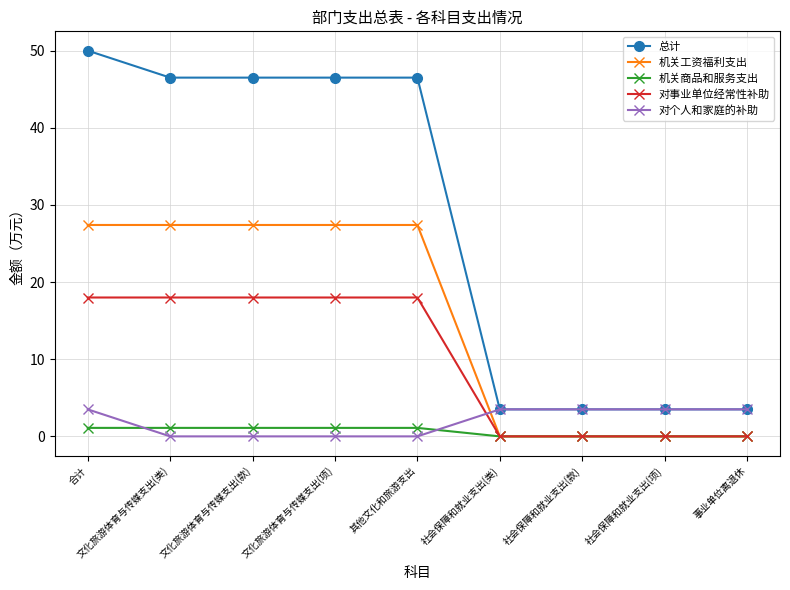

Does the chart display data point markers on the line(s)?

Yes